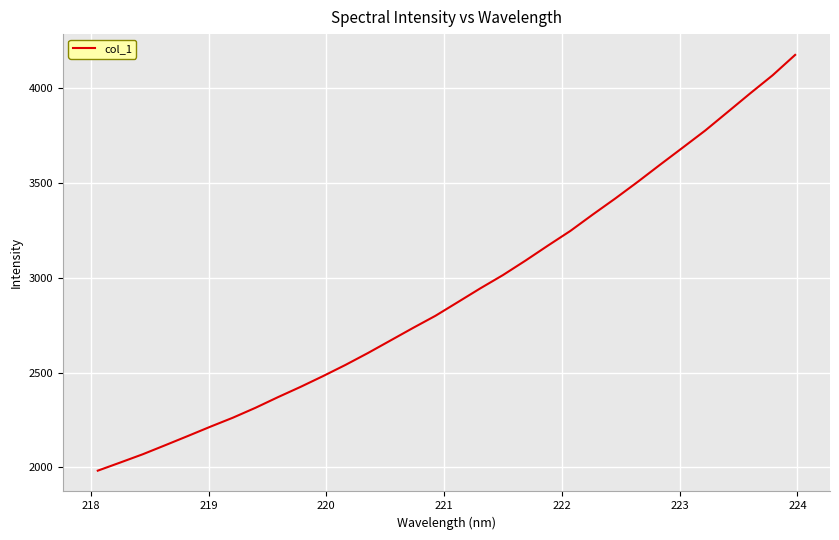

What is the greatest value displayed?

4175.1